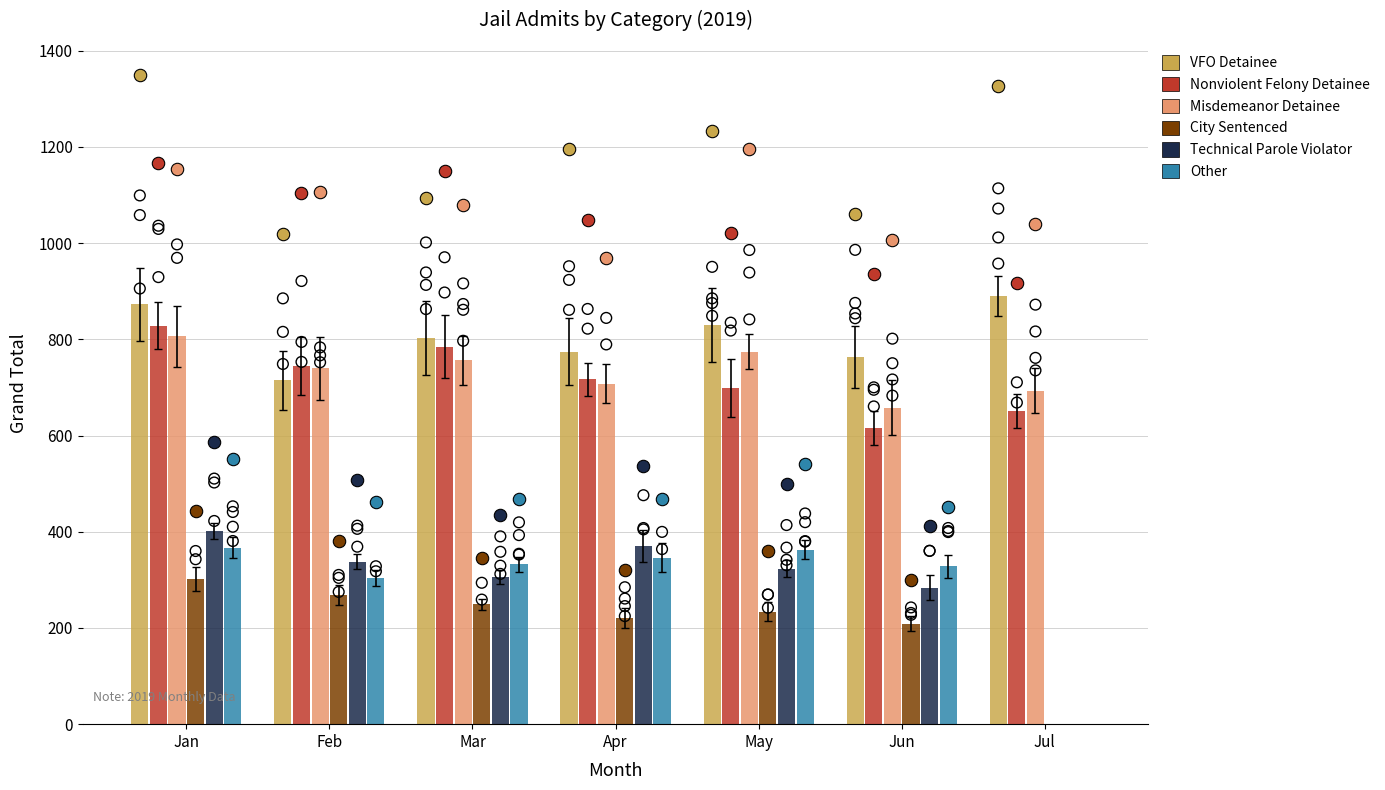

At how many categories does at least one series exceed 441?

7